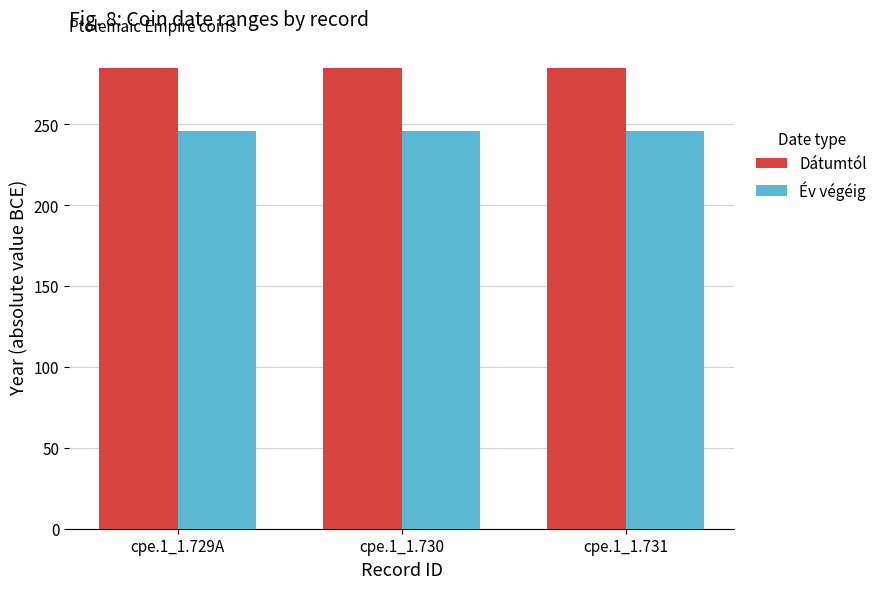

What is the label of the 2nd bar from the left?

cpe.1_1.730